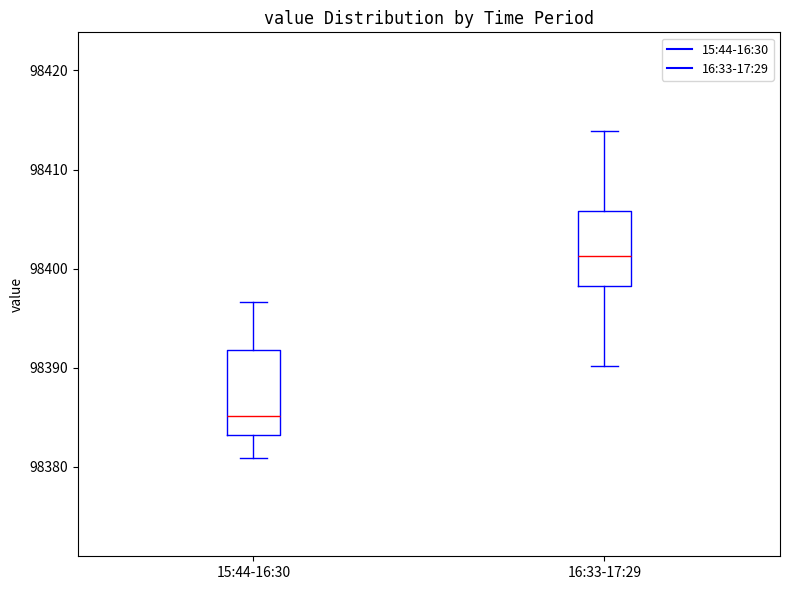

Reading left to right, transcribe this box plot: for each box, give where its median line is, the range the box spans, and where its two whiskers end, as read against the y-axis. The values are not printed on the chart, so give them approximately, as read against the axis.

15:44-16:30: median 98385, box 98383 to 98392, whiskers 98381 to 98397
16:33-17:29: median 98401, box 98398 to 98406, whiskers 98390 to 98414